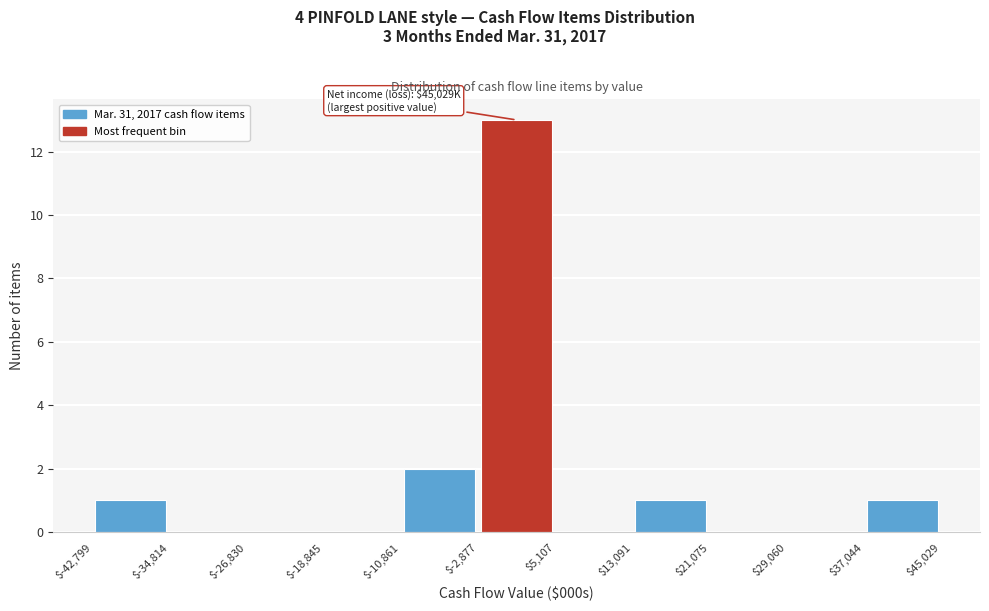

Which range on the x-axis has the tallest bar?

$-2,877 to $5,107